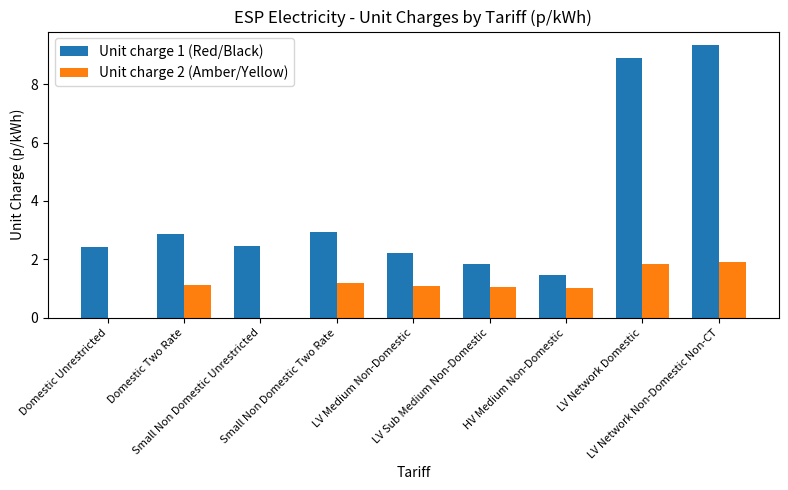

Reading right to left, what are all the values shown in this chart?

Unit charge 1 (Red/Black): LV Network Non-Domestic Non-CT=9.3	LV Network Domestic=8.9	HV Medium Non-Domestic=1.5	LV Sub Medium Non-Domestic=1.8	LV Medium Non-Domestic=2.2	Small Non Domestic Two Rate=3.0	Small Non Domestic Unrestricted=2.4	Domestic Two Rate=2.9	Domestic Unrestricted=2.4
Unit charge 2 (Amber/Yellow): LV Network Non-Domestic Non-CT=1.9	LV Network Domestic=1.9	HV Medium Non-Domestic=1.0	LV Sub Medium Non-Domestic=1.1	LV Medium Non-Domestic=1.1	Small Non Domestic Two Rate=1.2	Small Non Domestic Unrestricted=0.0	Domestic Two Rate=1.1	Domestic Unrestricted=0.0